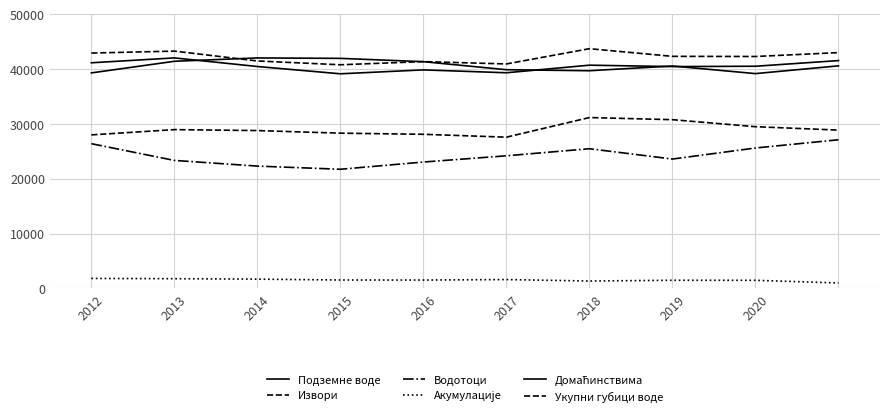

Does the chart have visible grid lines?

Yes